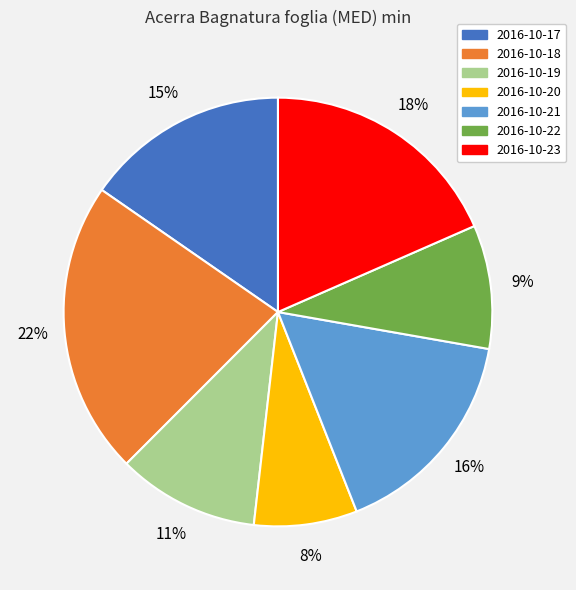

To the nearest percent, what is the average slice percentage?

14%